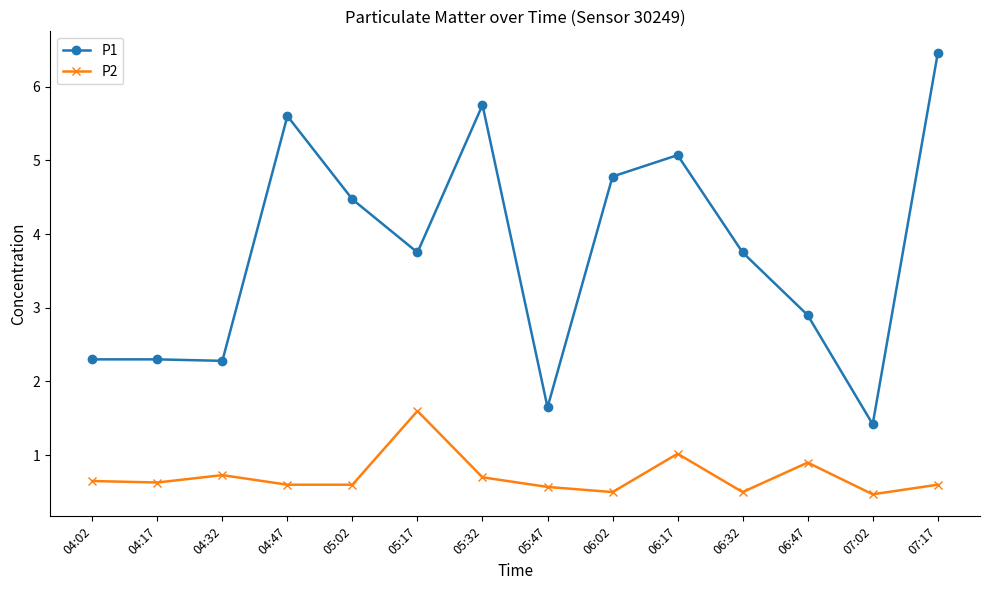

Between 06:17 and 06:32, which series saw the biggest shift?

P1